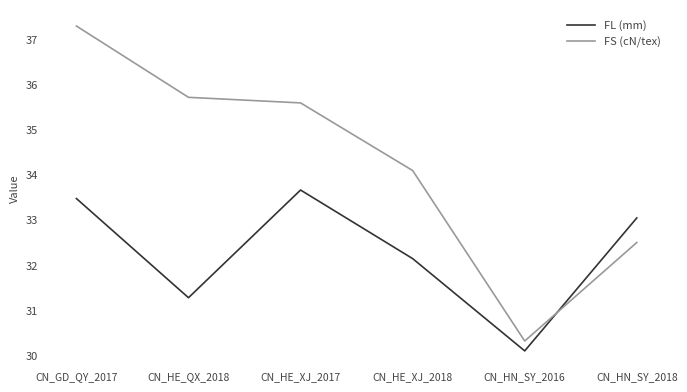

At which category does the chart reach its minimum across all series?

CN_HN_SY_2016